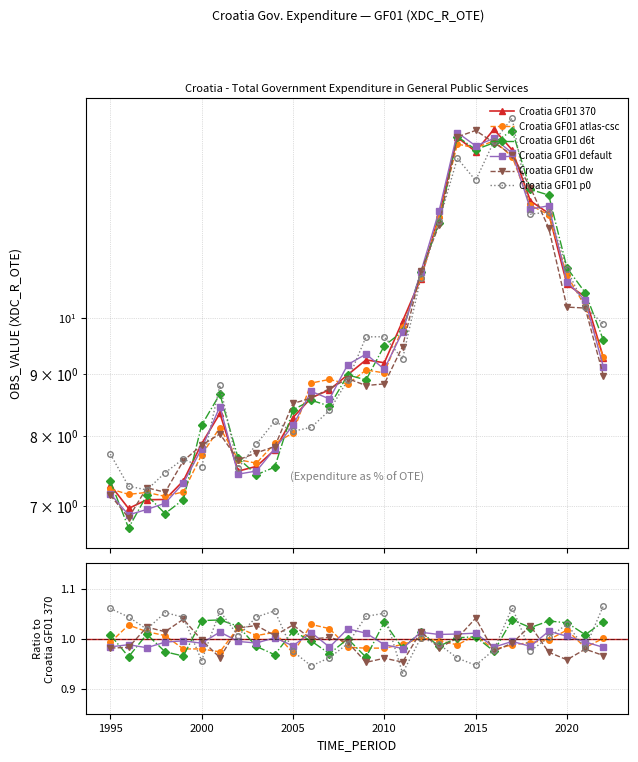

Reading left to right, what are all the values shown in this chart?

1995=7.3	1996=7.0	1997=7.1	1998=7.1	1999=7.3	2000=7.9	2001=8.3	2002=7.5	2003=7.6	2004=7.8	2005=8.3	2006=8.6	2007=8.7	2008=9.0	2009=9.2	2010=9.2	2011=9.9	2012=10.8	2013=12.2	2014=14.1	2015=13.7	2016=14.3	2017=13.7	2018=12.5	2019=12.2	2020=10.7	2021=10.4	2022=9.3